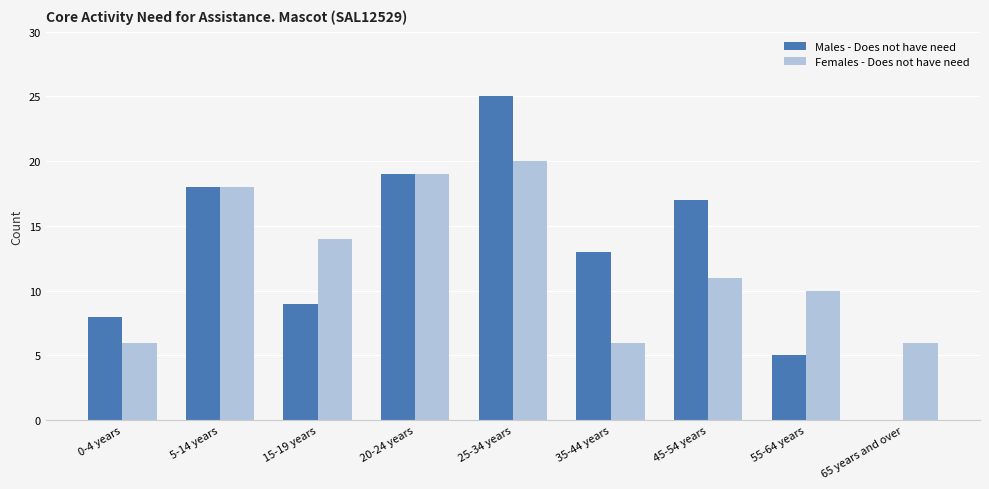

What is the spread (max minus min) of values at 35-44 years?

7